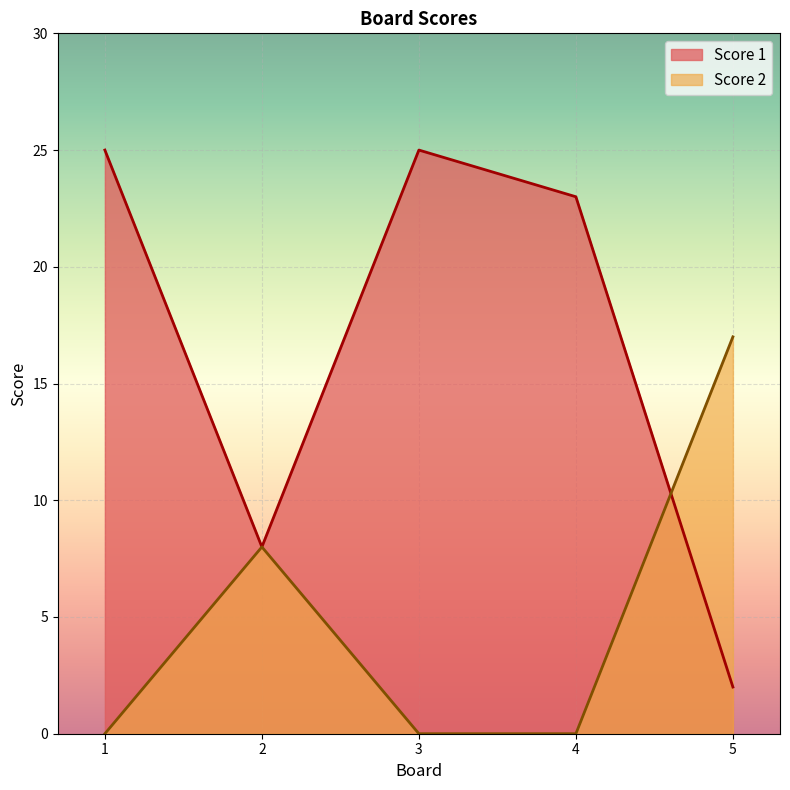

What is the highest value of the Score 2 series?

17